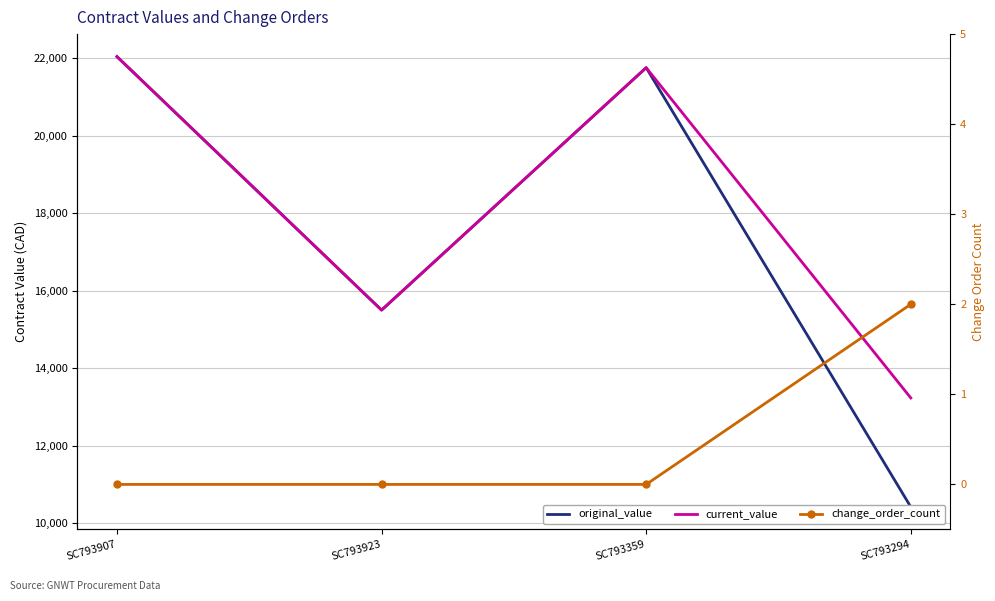

Which series has the largest total across all categories?

current_value